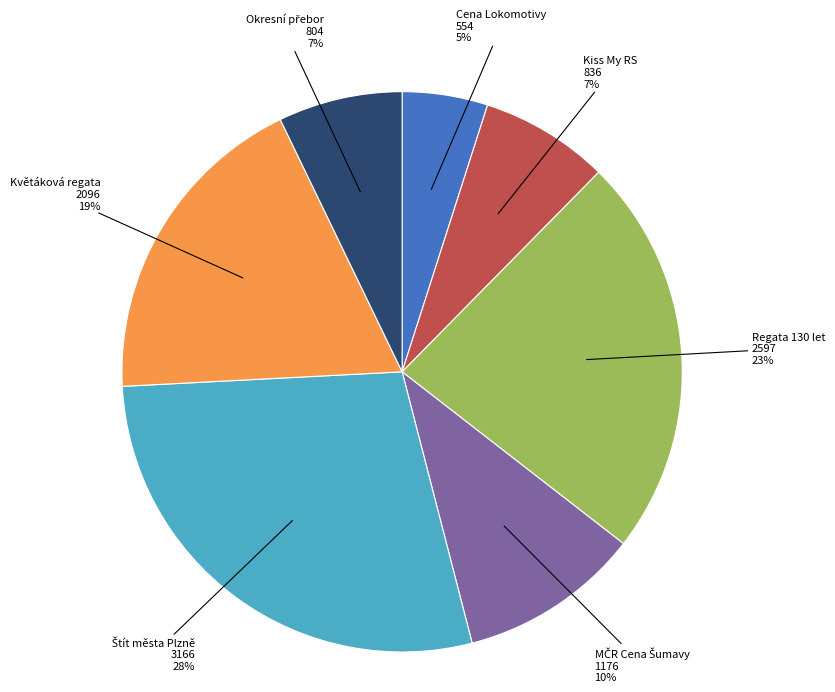

Which category has the smallest portion of the pie?

Cena Lokomotivy